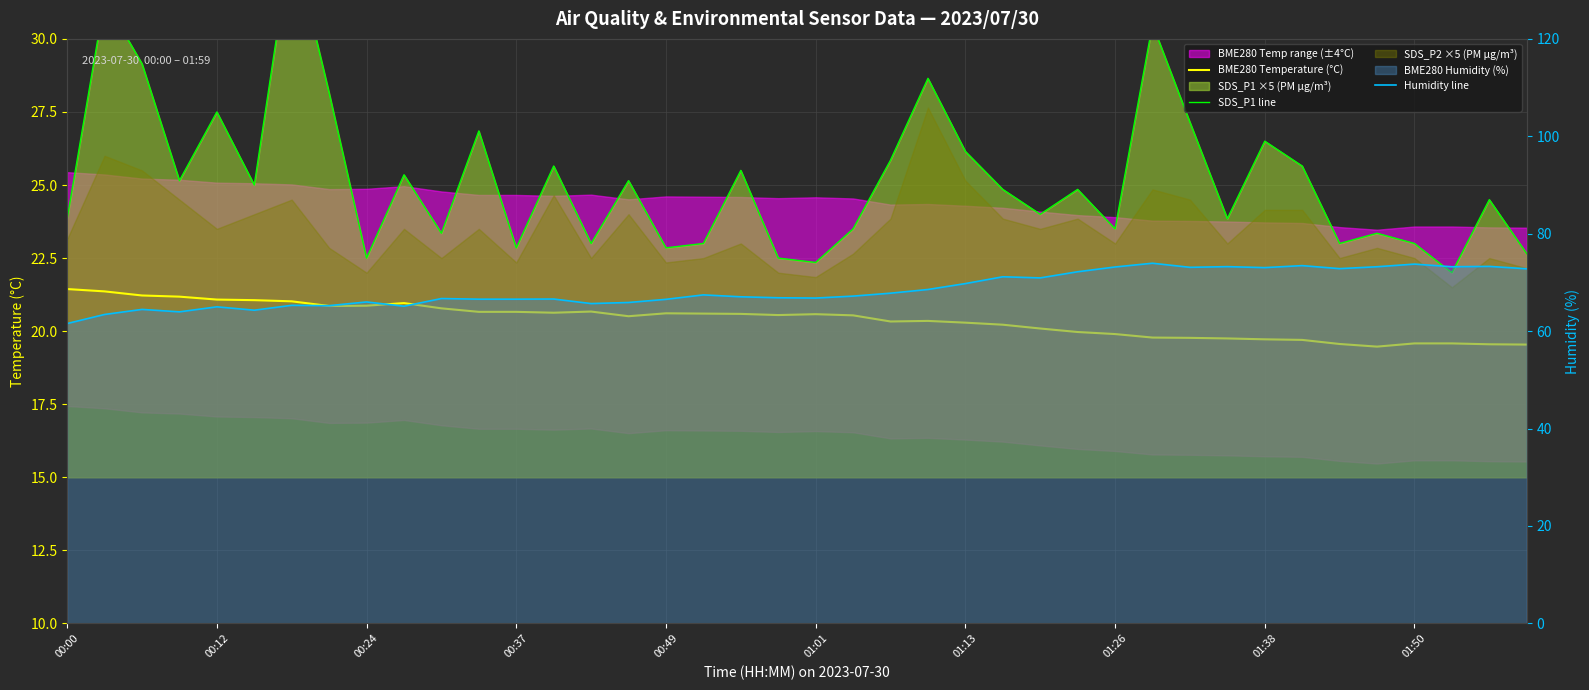

What is the average value of the SDS_P1 line series?

25.2